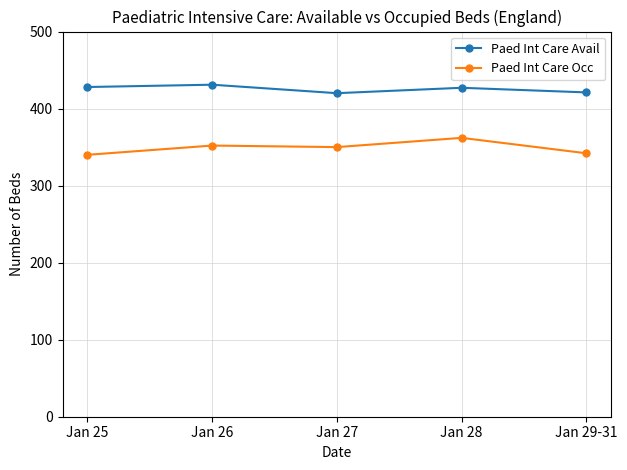

What value does the Paed Int Care Avail series have at Jan 28?

427